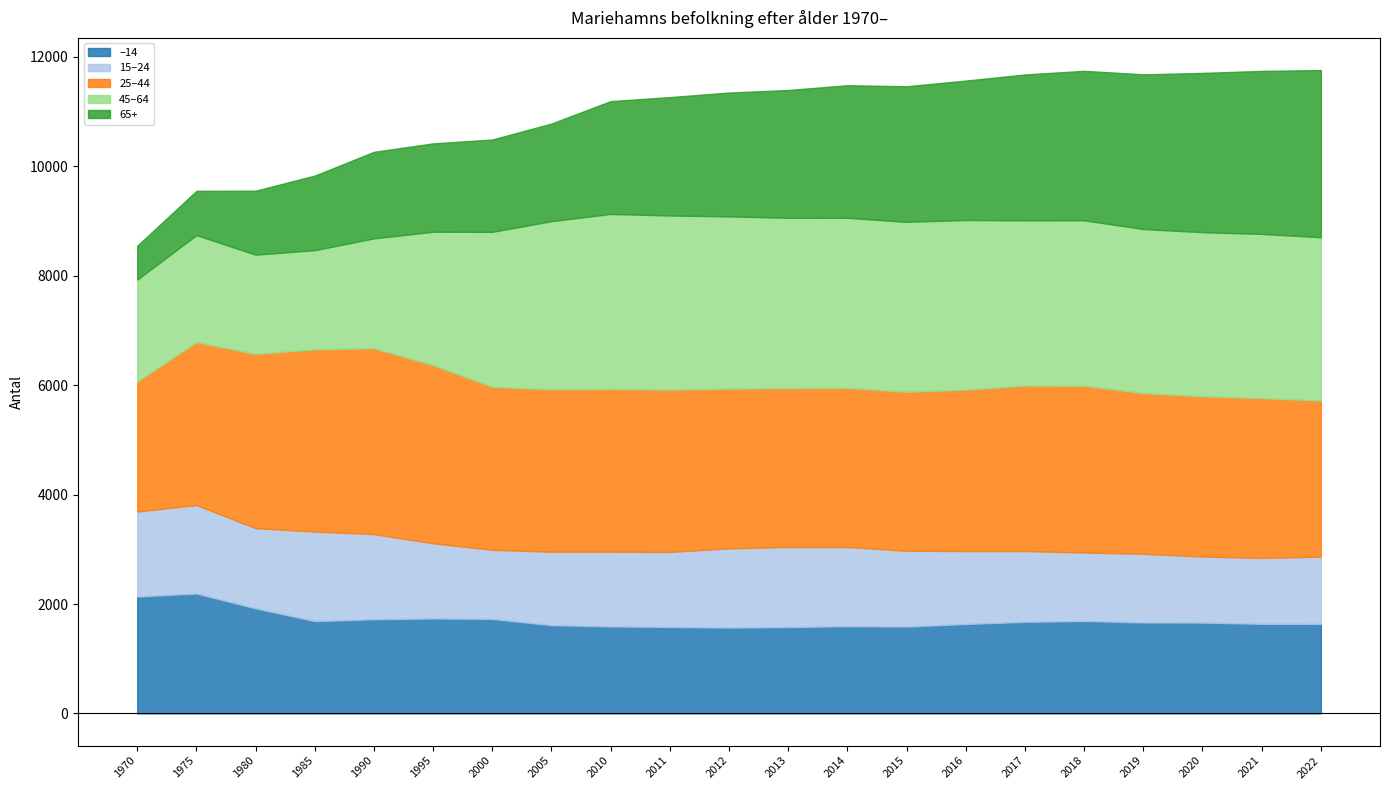

What is the spread (max minus min) of values at 2011?

1814